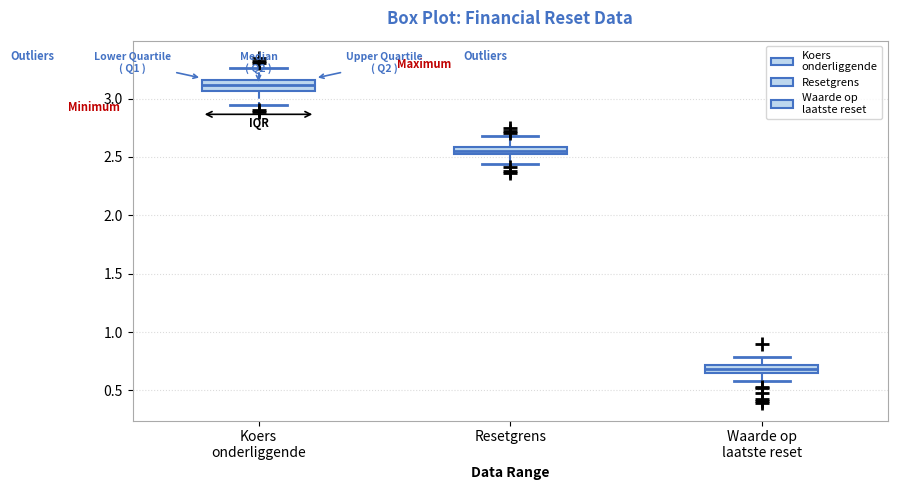

Which box's median line is the lowest?

Waarde op laatste reset